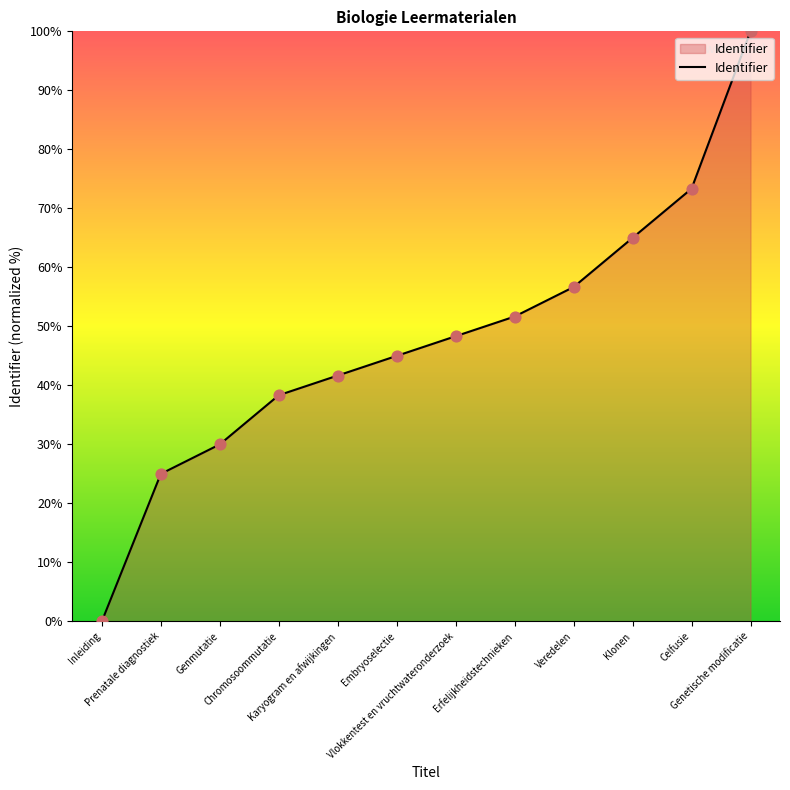

What is the change in value from Embryoselectie to Erfelijkheidstechnieken?

+6.7